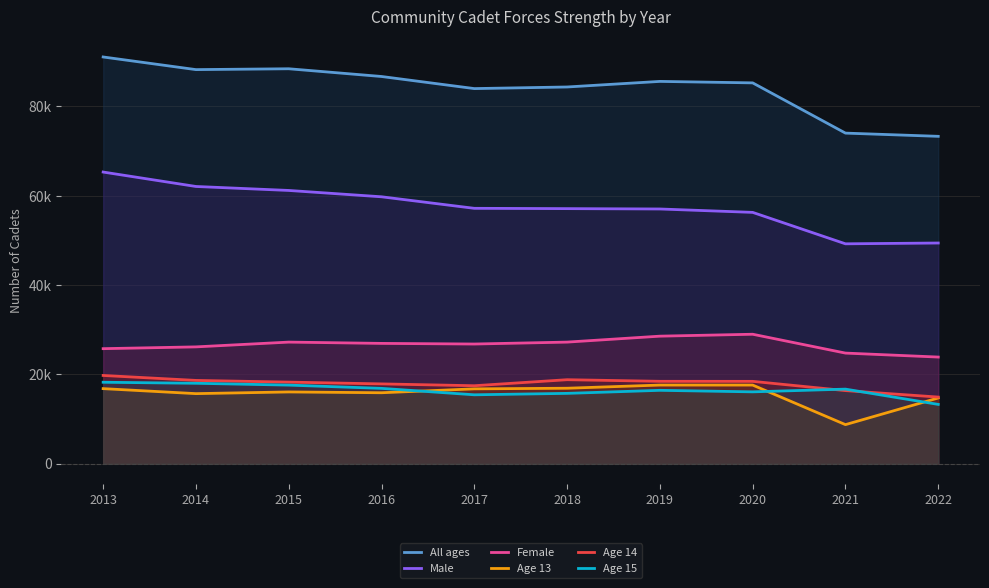

At which label does Male first exceed 57200?

2013